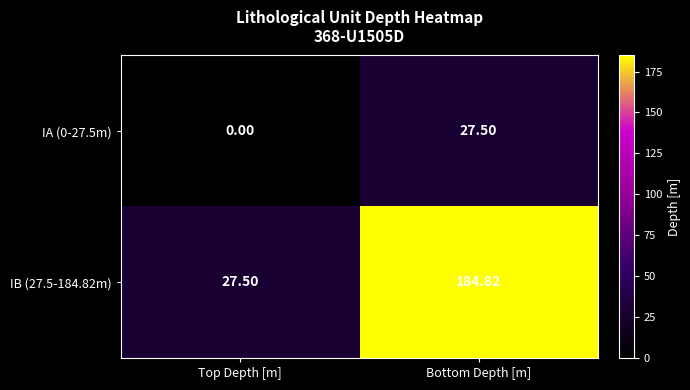

At which label does IA (0-27.5m) reach its peak?

Bottom Depth [m]